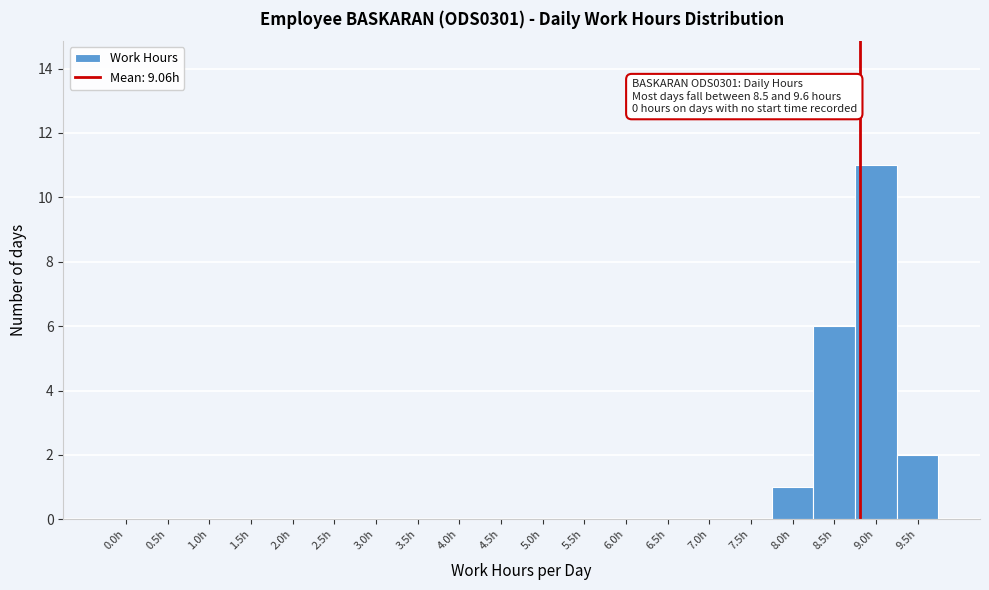

What is the change in value from 7.5h to 9.5h?

+2